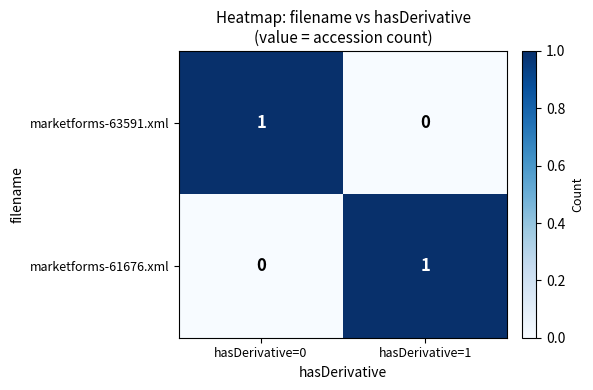

Is it true that marketforms-61676.xml equals 2 at hasDerivative=1?

False